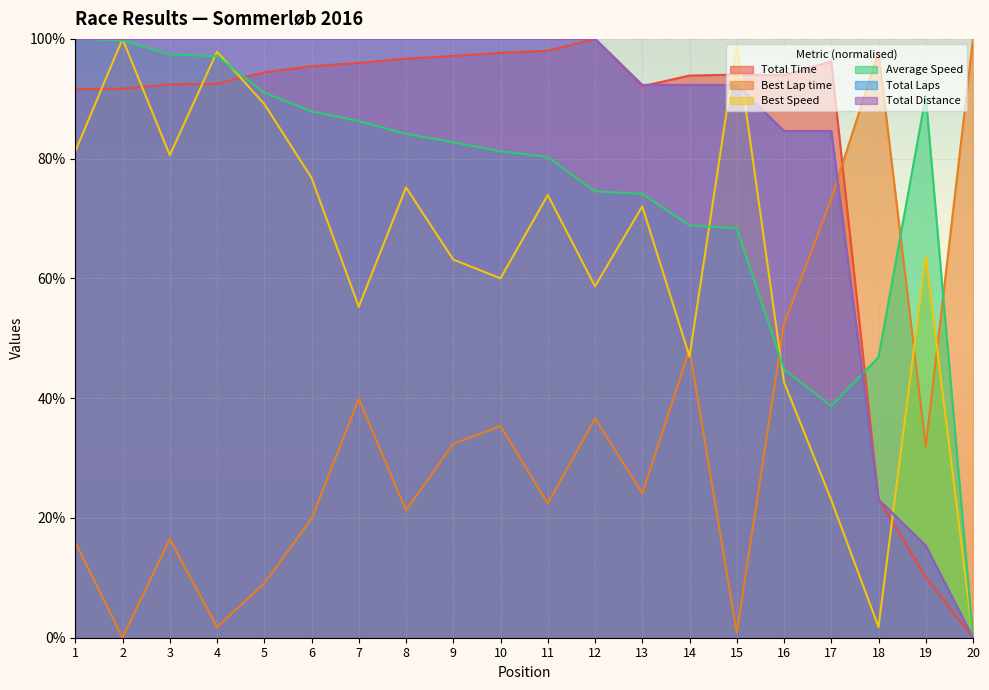

What is the maximum value for Total Distance?

100.0